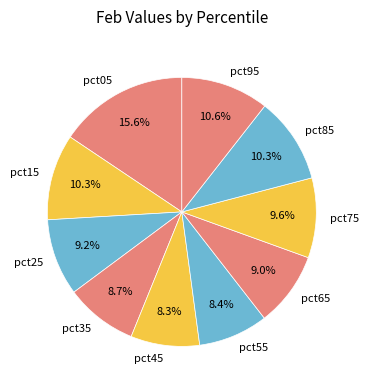

To the nearest percent, what percentage of the pie is pct45?

8%